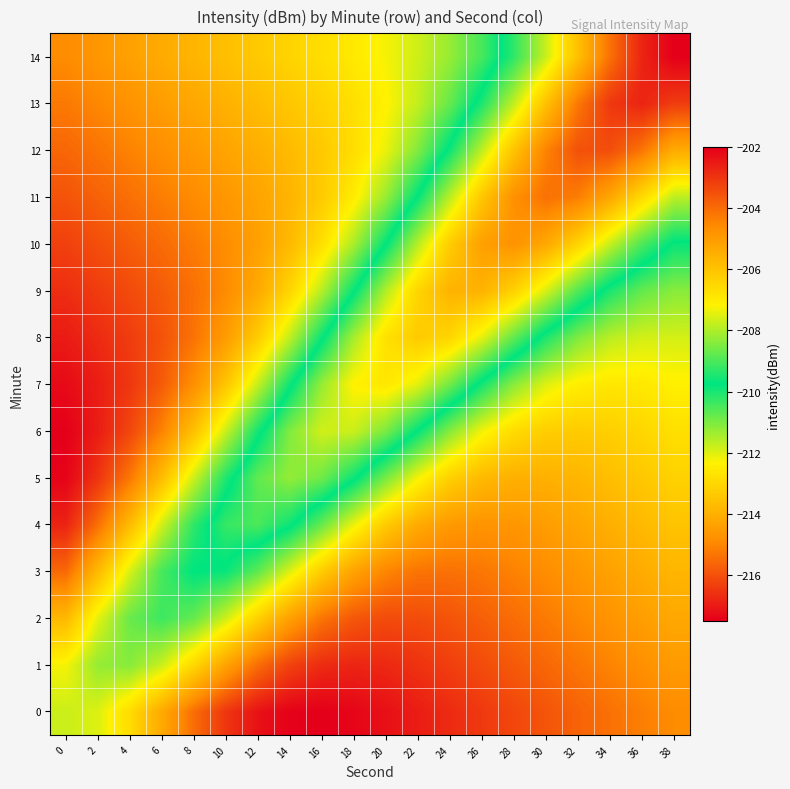

Between 0 and 26, which series saw the biggest shift?

10